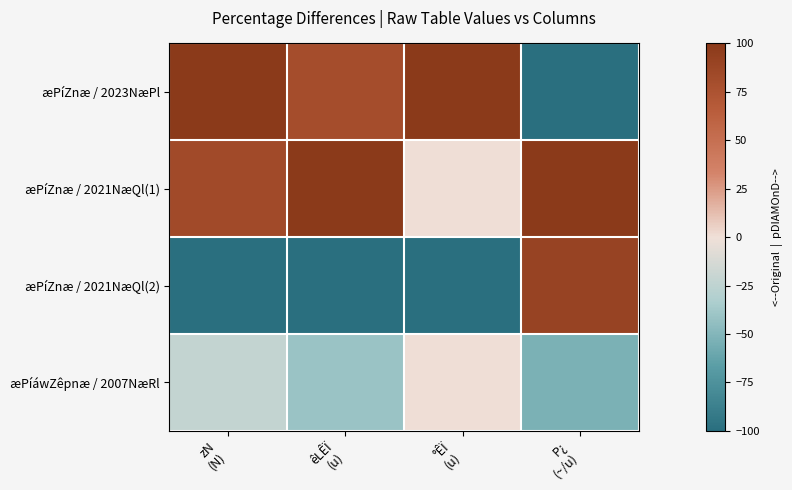

Which series has the largest range (max minus min)?

æPíZnæ / 2023NæPl